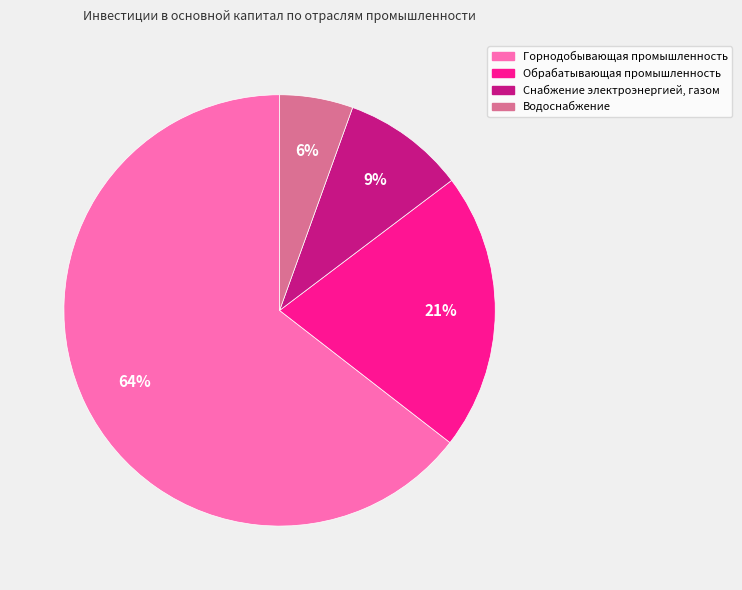

Between Горнодобывающая промышленность and Обрабатывающая промышленность, which is larger?

Горнодобывающая промышленность